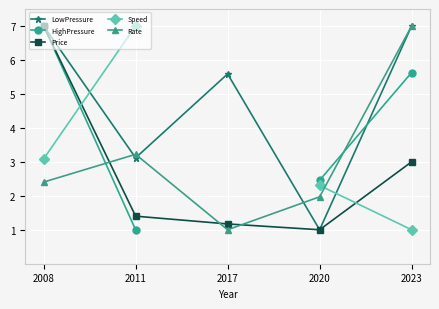

Where does the HighPressure series first go above 2?

2008